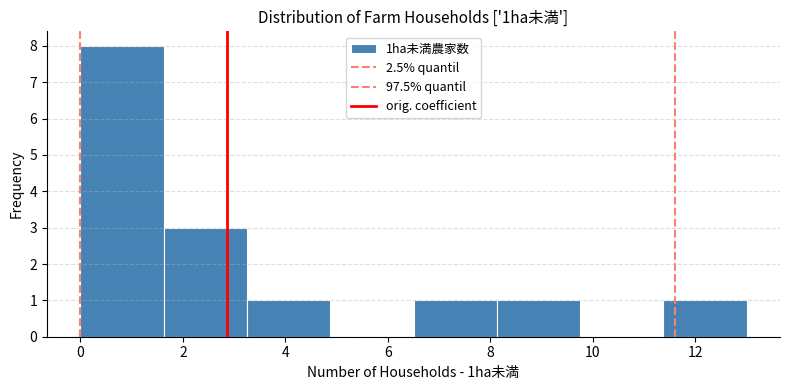

What is the height of the bar covering 11.4 to 13.0 on the x-axis? Neither the bar edges nor the heights are printed on the chart, so give them approximately, as read against the axes.

1